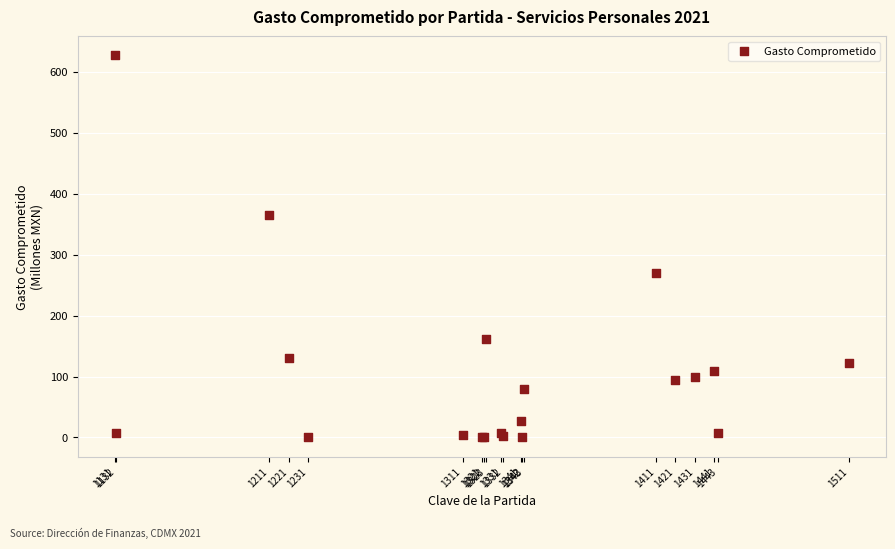

What Y value in the scatter plot is closest to 313?

270.5